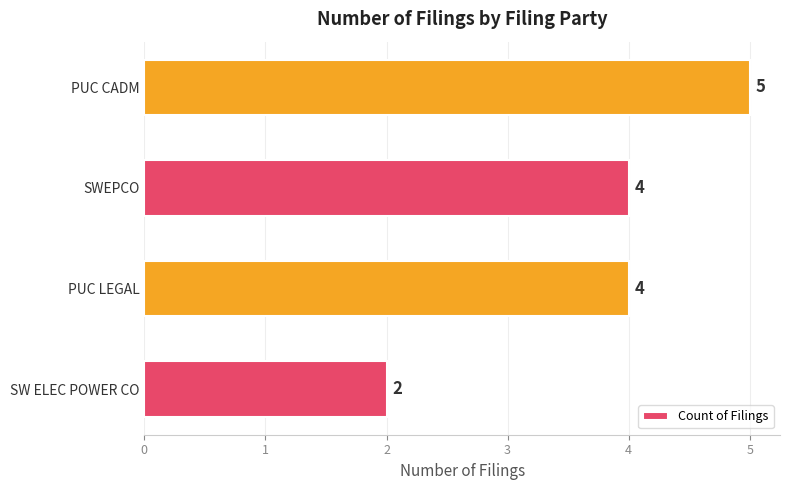

How many series are shown in this chart?

1